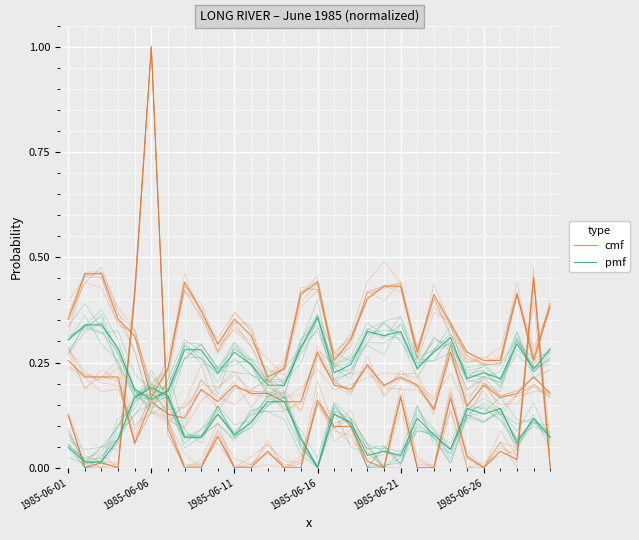

Between 9 and 11, which is larger?

11